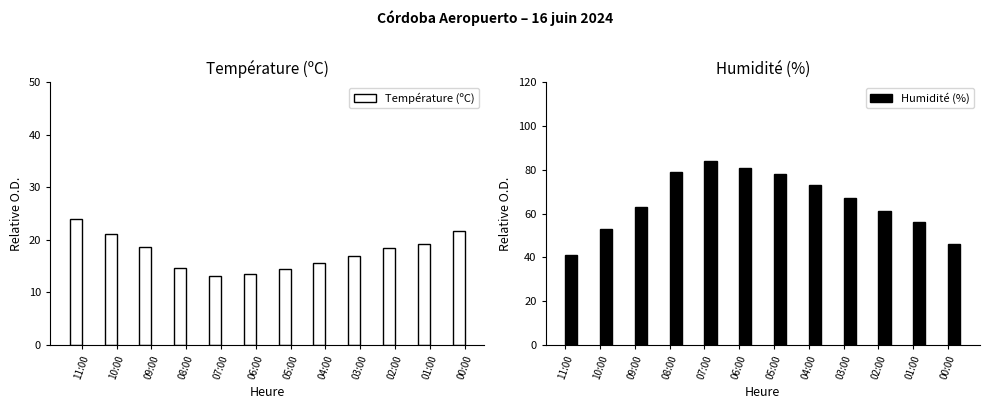

What is the difference between the second highest and second lowest values in the Humidité (%) series?

35